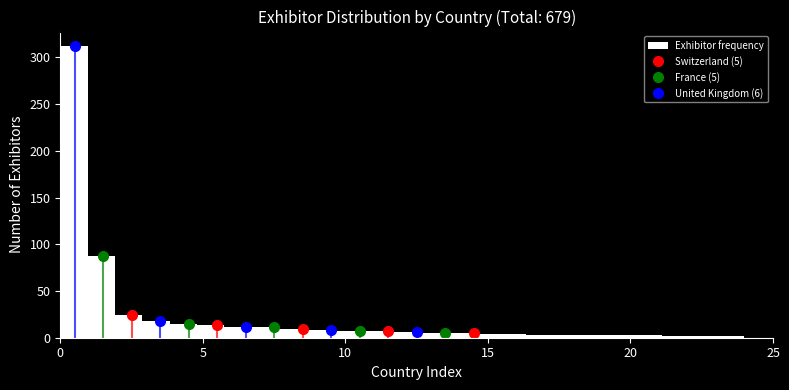

Read against the x-axis, roughly where is the centre of the tallest bar?

0.5